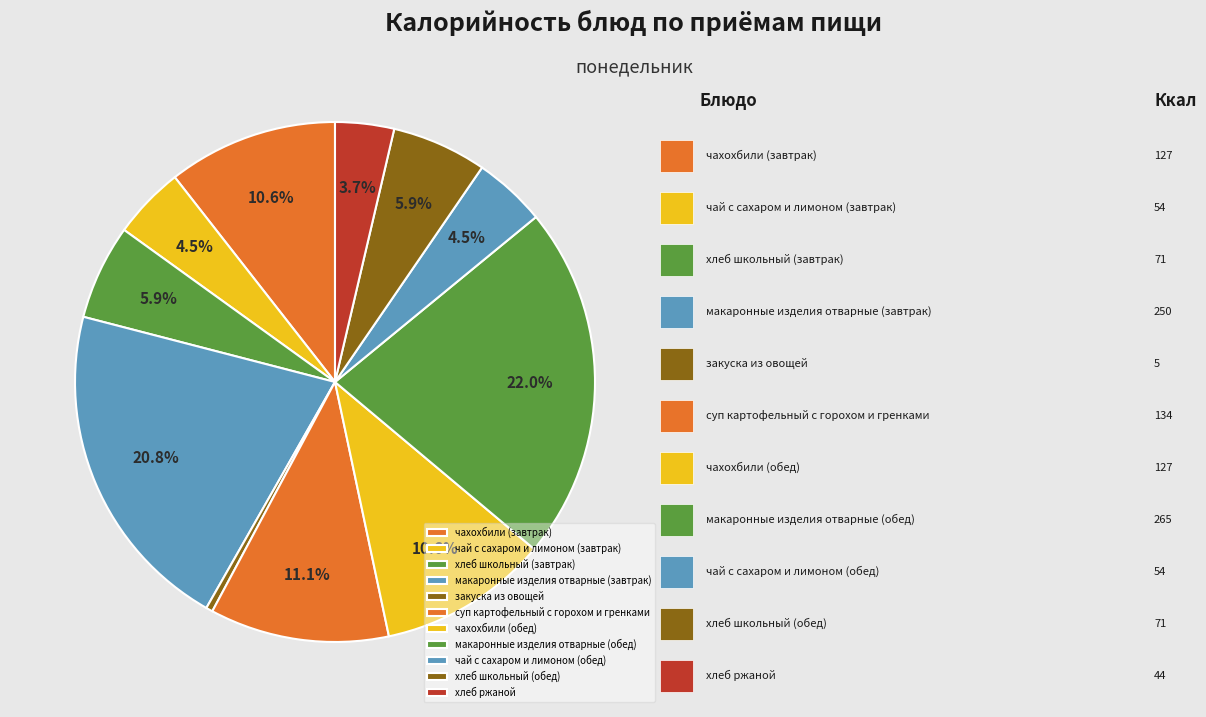

Count the number of slices in the pie.

11